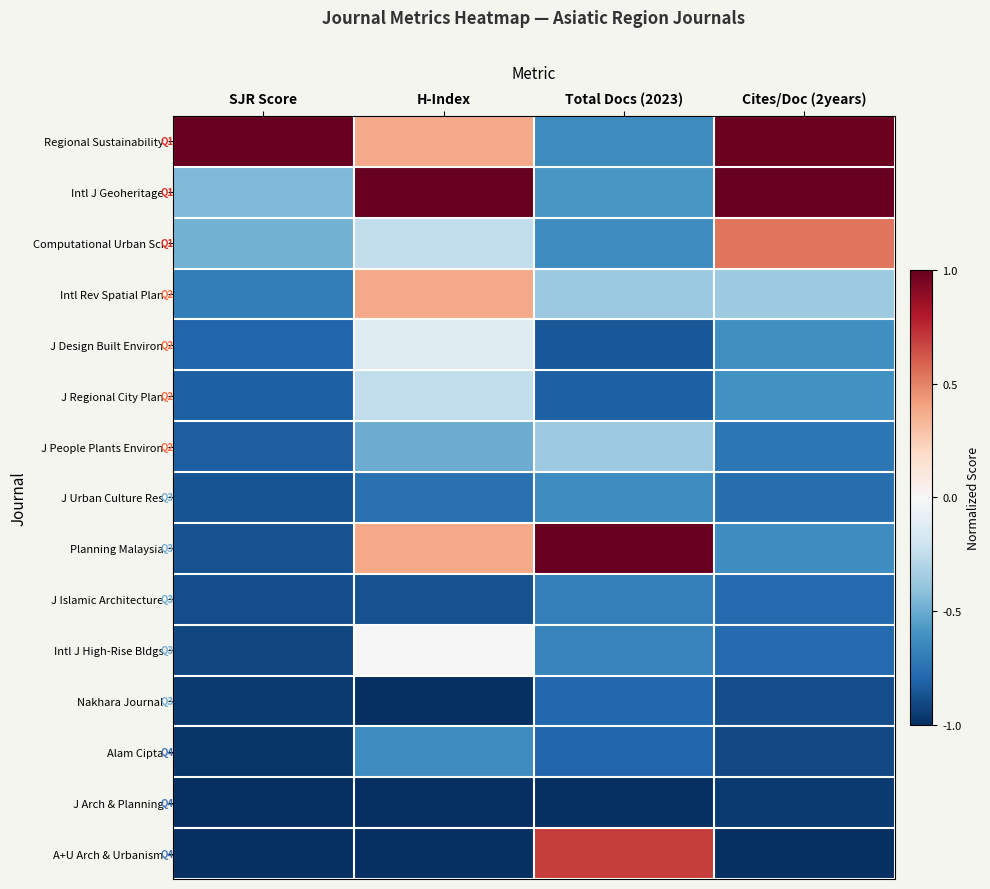

How many data points does each series have?

4